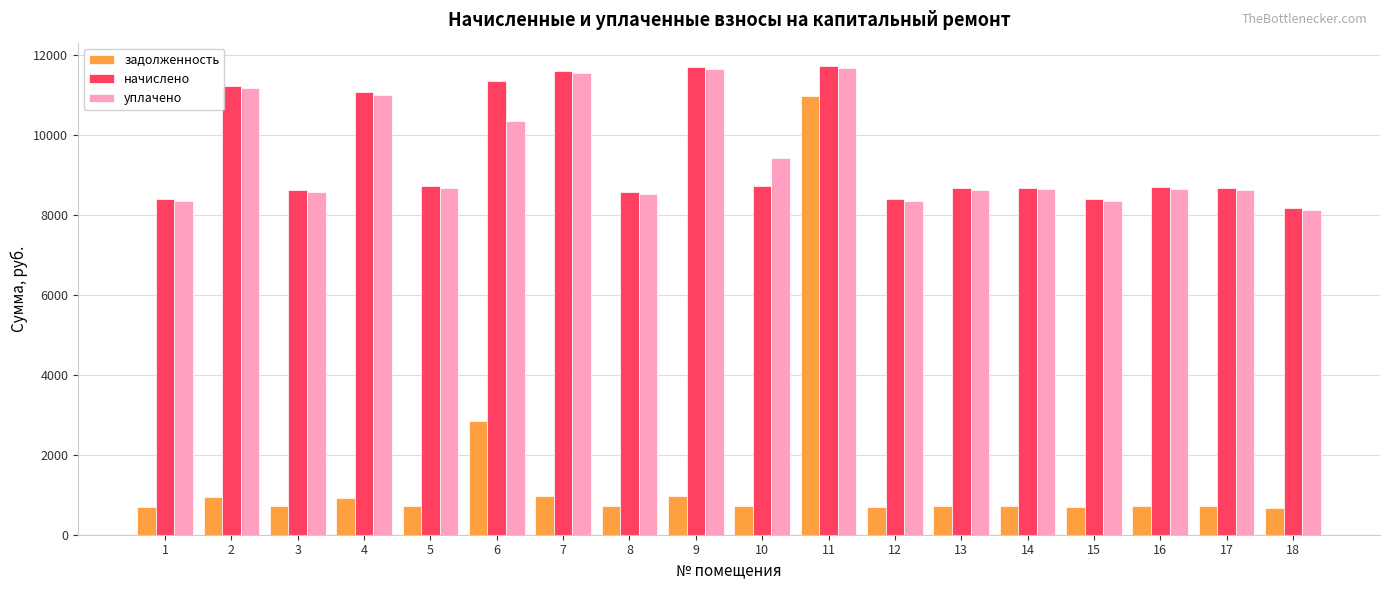

What is the minimum value shown in the chart?

680.4